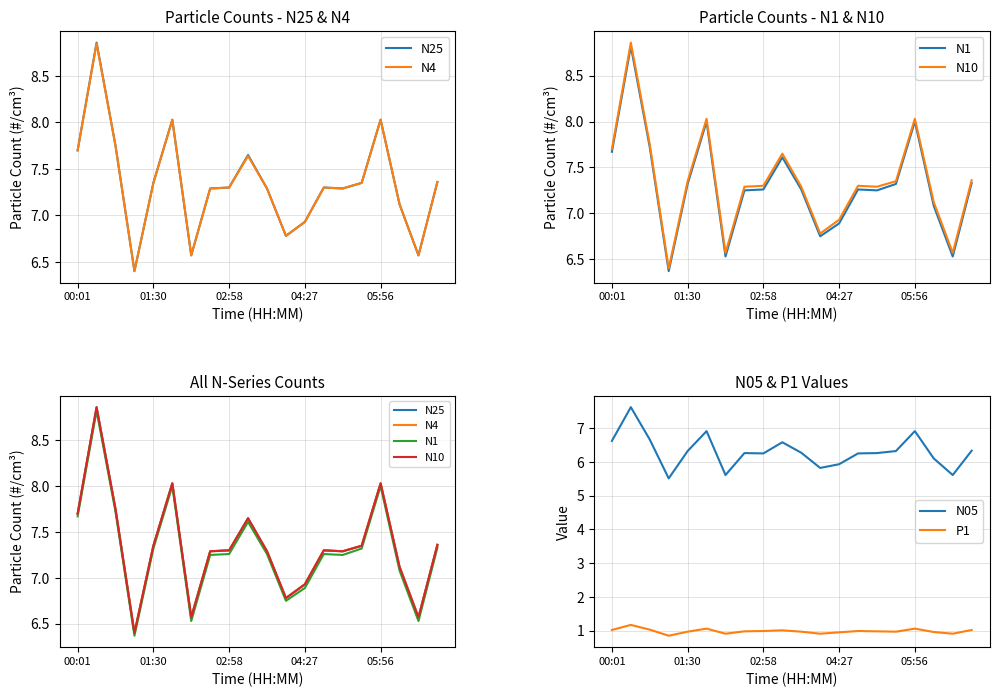

What is the maximum value for N05?

7.6